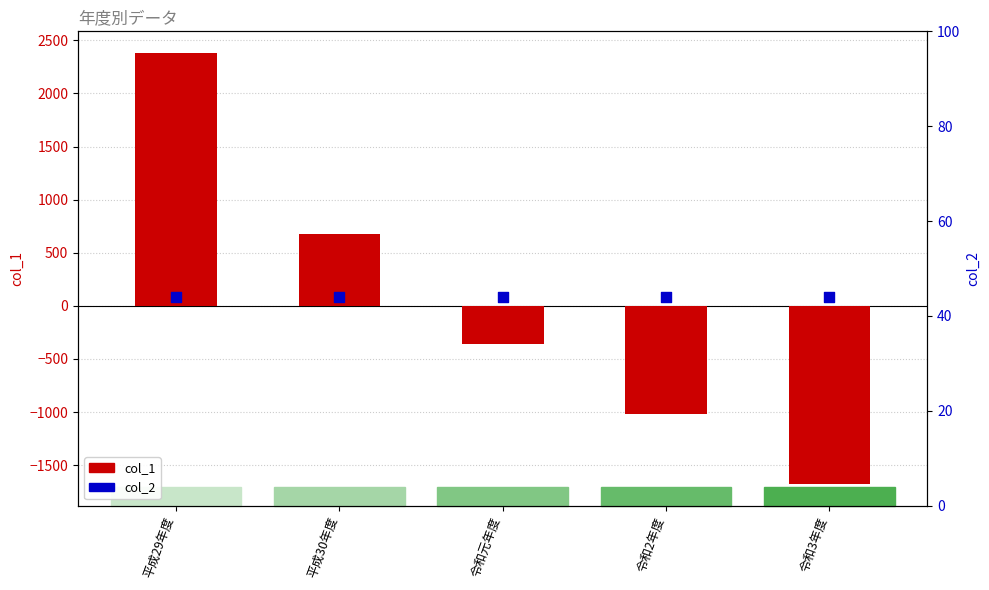

Which series reaches the minimum Y coordinate?

col_1